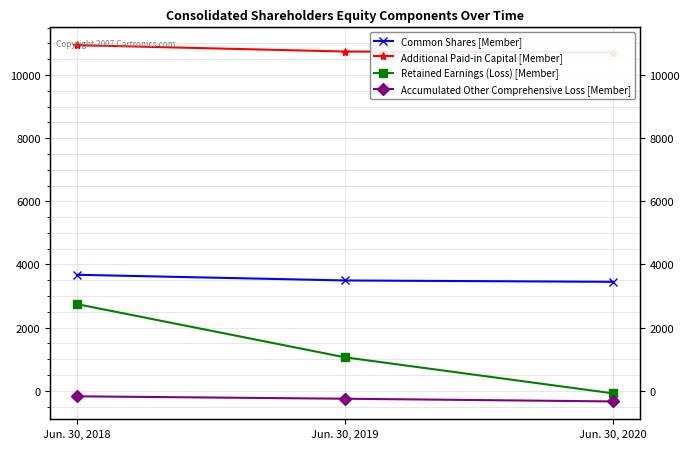

Reading left to right, list all the values displayed in this chart.

Common Shares [Member]: 3673	3493	3450
Additional Paid-in Capital [Member]: 10947	10745	10714
Retained Earnings (Loss) [Member]: 2743	1058	-82
Accumulated Other Comprehensive Loss [Member]: -177	-253	-339